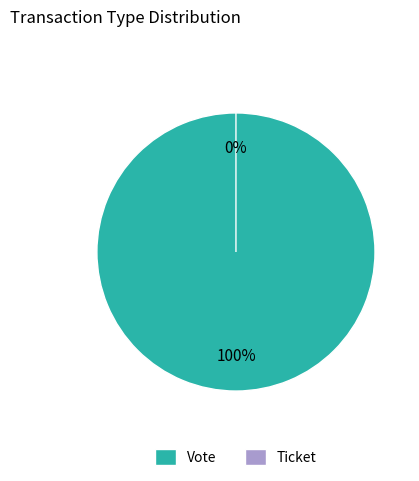

What is the largest slice in the pie chart?

Vote